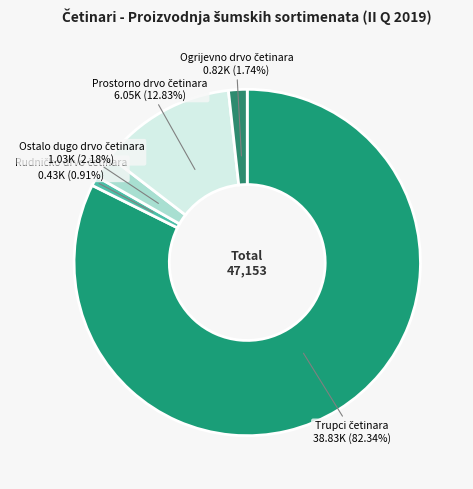

Is there any slice that represents more than half of the pie?

Yes